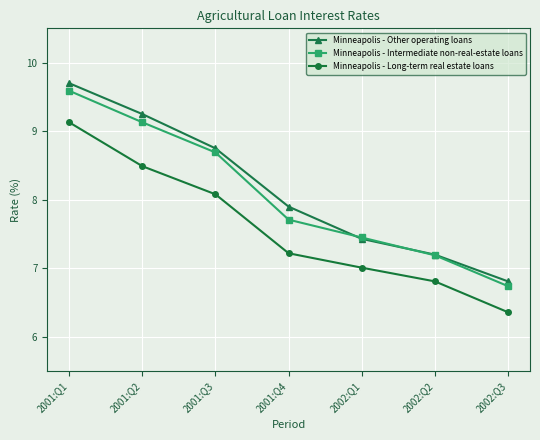

How many lines are shown in the chart?

3